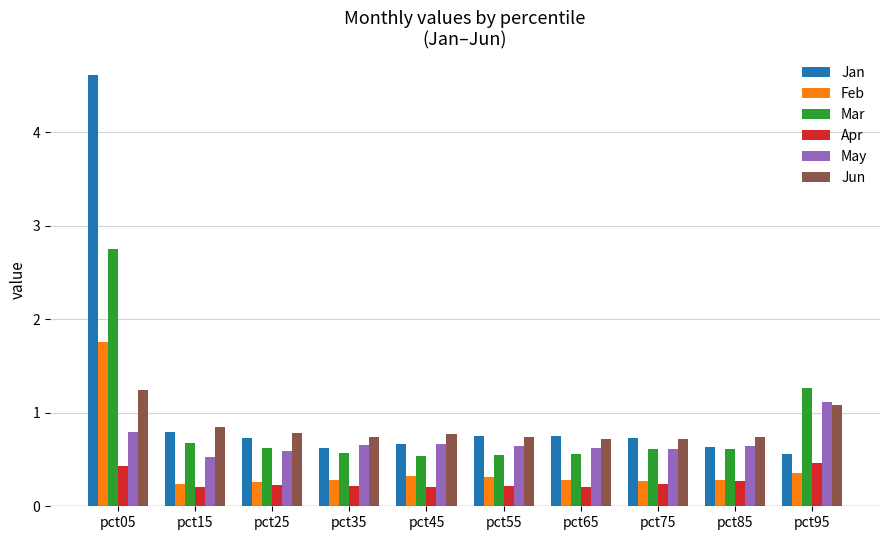

What is the total value across all series at pct35?

3.1